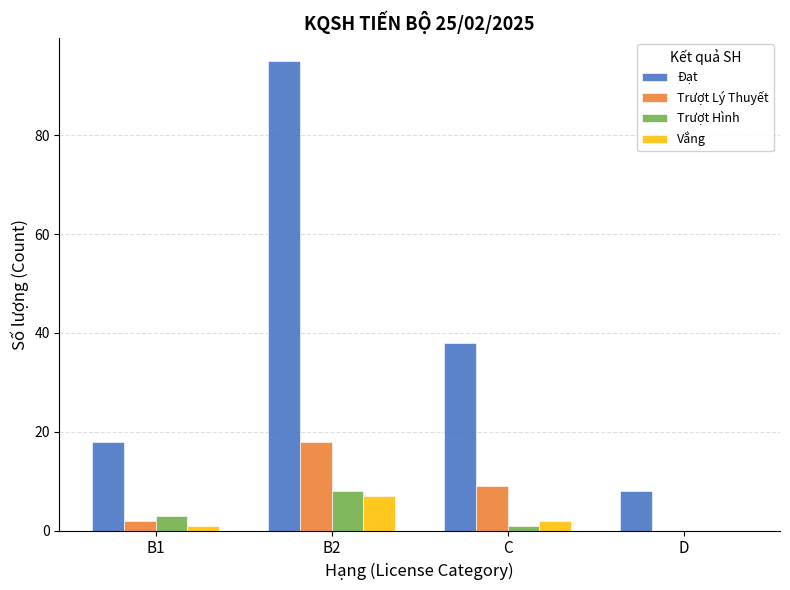

What is the sum of all Vắng values?

10